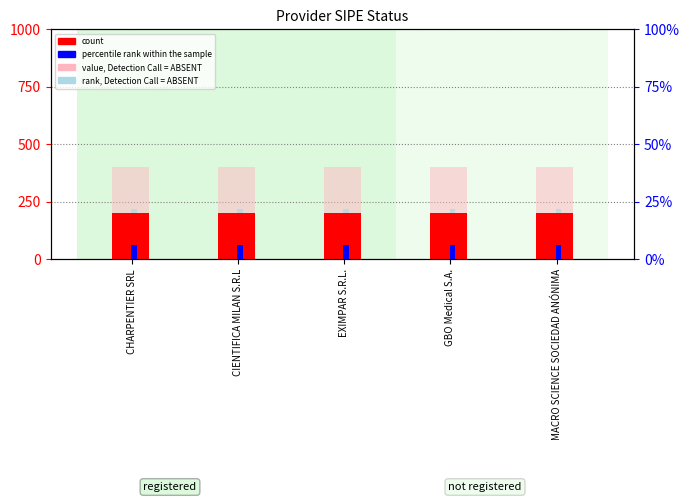

Reading left to right, what are all the values shown in this chart?

count: CHARPENTIER SRL=200	CIENTIFICA MILAN S.R.L=200	EXIMPAR S.R.L.=200	GBO Medical S.A.=200	MACRO SCIENCE SOCIEDAD ANÓNIMA=200
percentile rank within the sample: CHARPENTIER SRL=60	CIENTIFICA MILAN S.R.L=60	EXIMPAR S.R.L.=60	GBO Medical S.A.=60	MACRO SCIENCE SOCIEDAD ANÓNIMA=60
value, Detection Call = ABSENT: CHARPENTIER SRL=400	CIENTIFICA MILAN S.R.L=400	EXIMPAR S.R.L.=400	GBO Medical S.A.=400	MACRO SCIENCE SOCIEDAD ANÓNIMA=400
rank, Detection Call = ABSENT: CHARPENTIER SRL=220	CIENTIFICA MILAN S.R.L=220	EXIMPAR S.R.L.=220	GBO Medical S.A.=220	MACRO SCIENCE SOCIEDAD ANÓNIMA=220